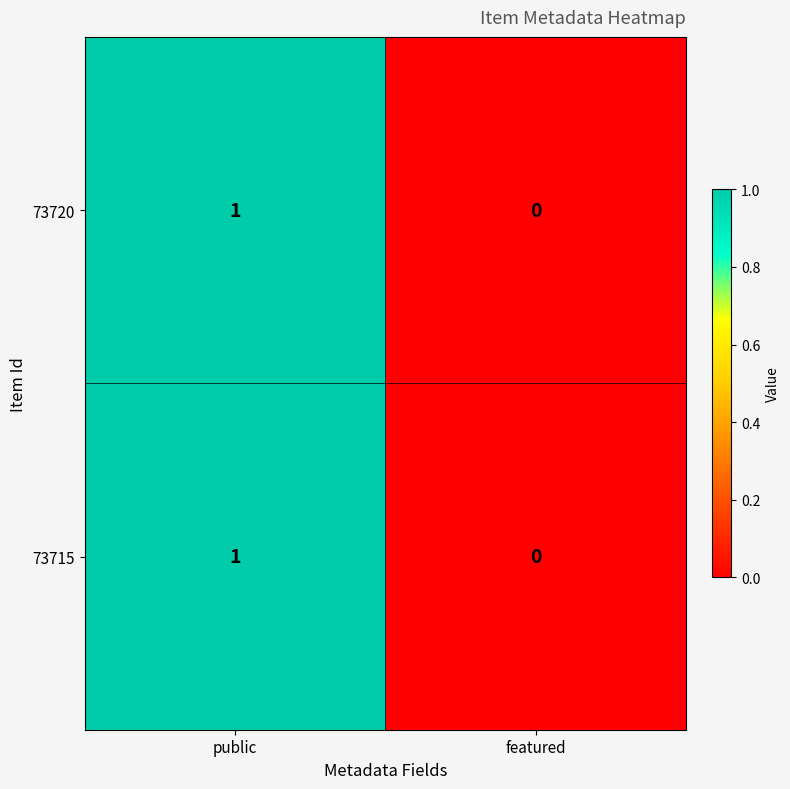

What is the maximum value shown in the chart?

1